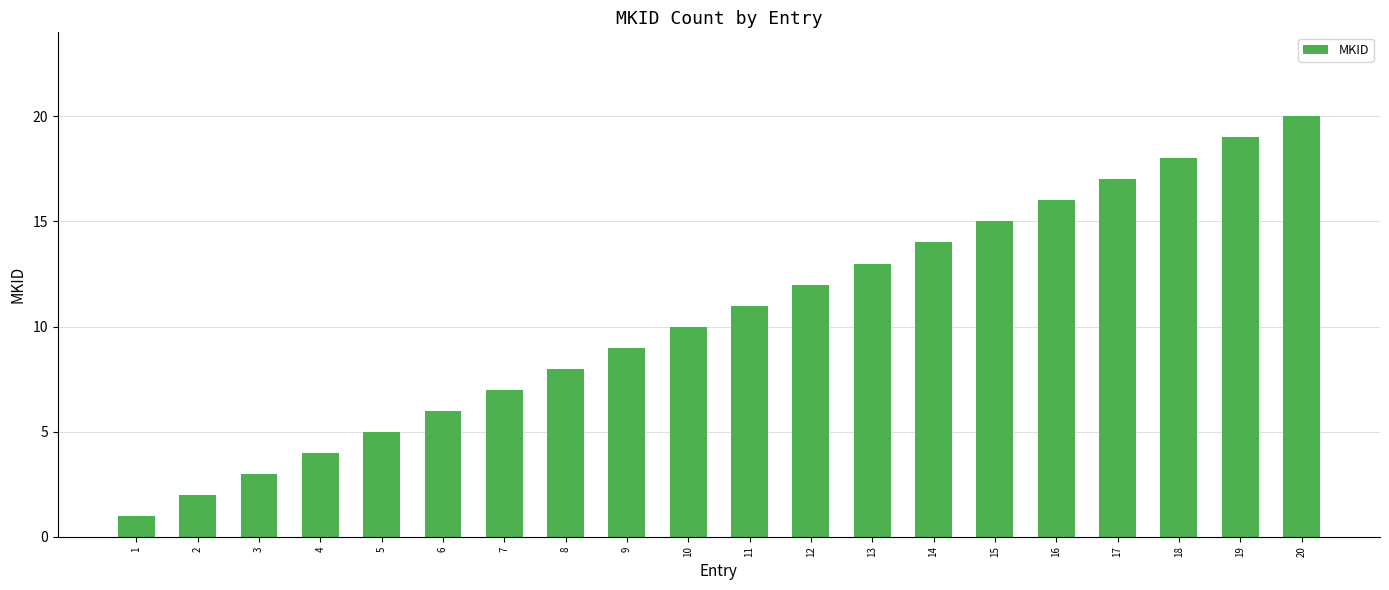

What is the change in value from 5 to 9?

+4